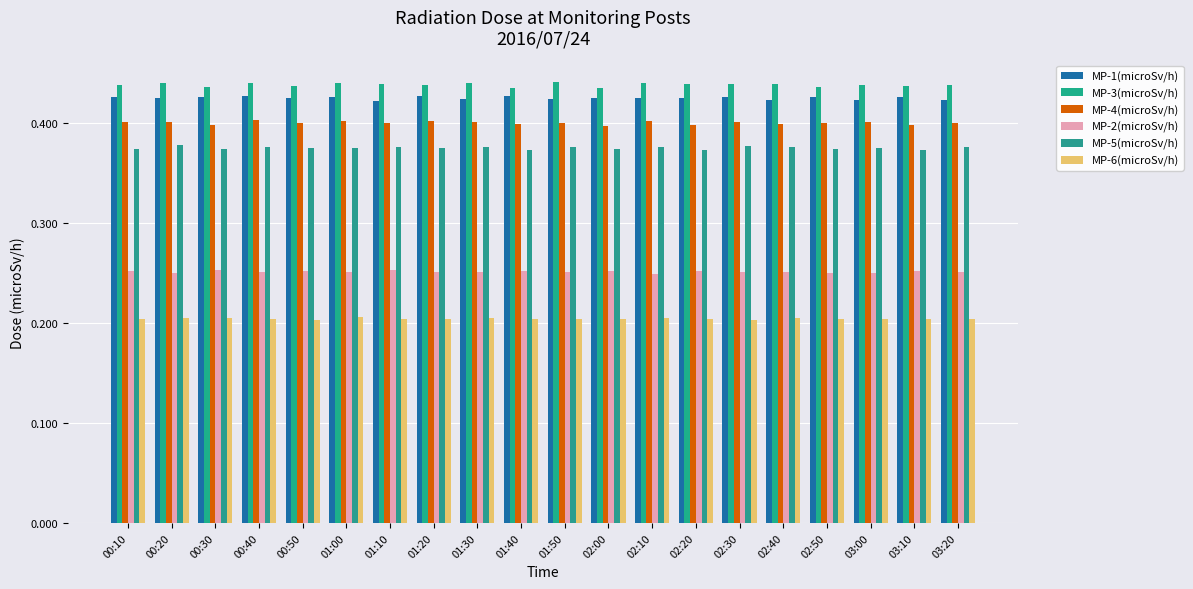

How many bars are there in each group?

6